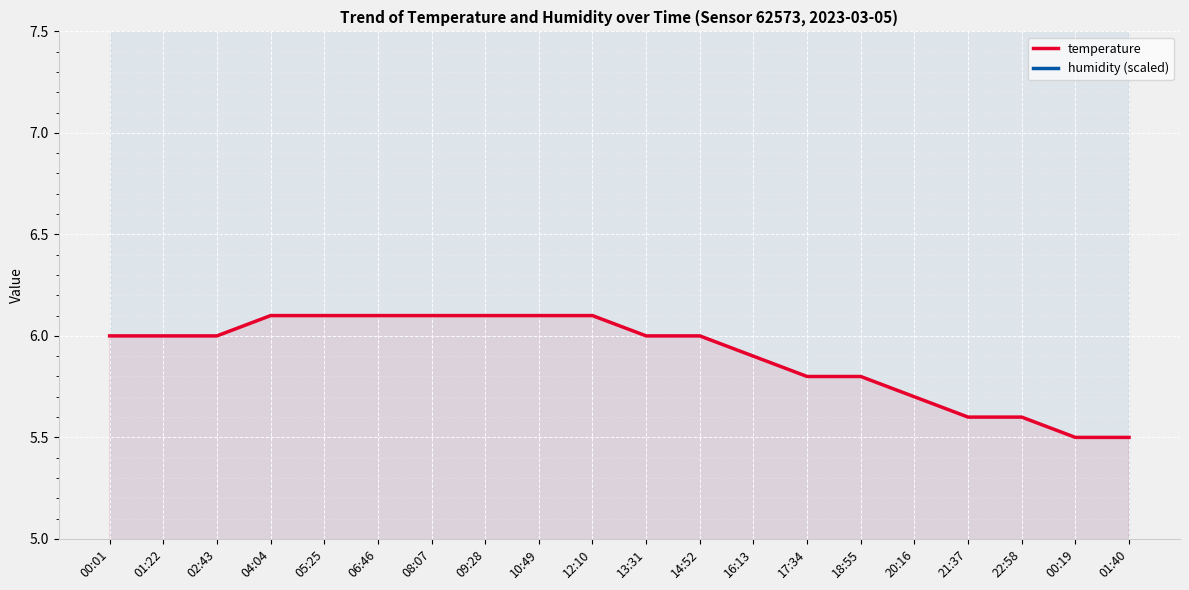

What position from the left is 16:13?

13